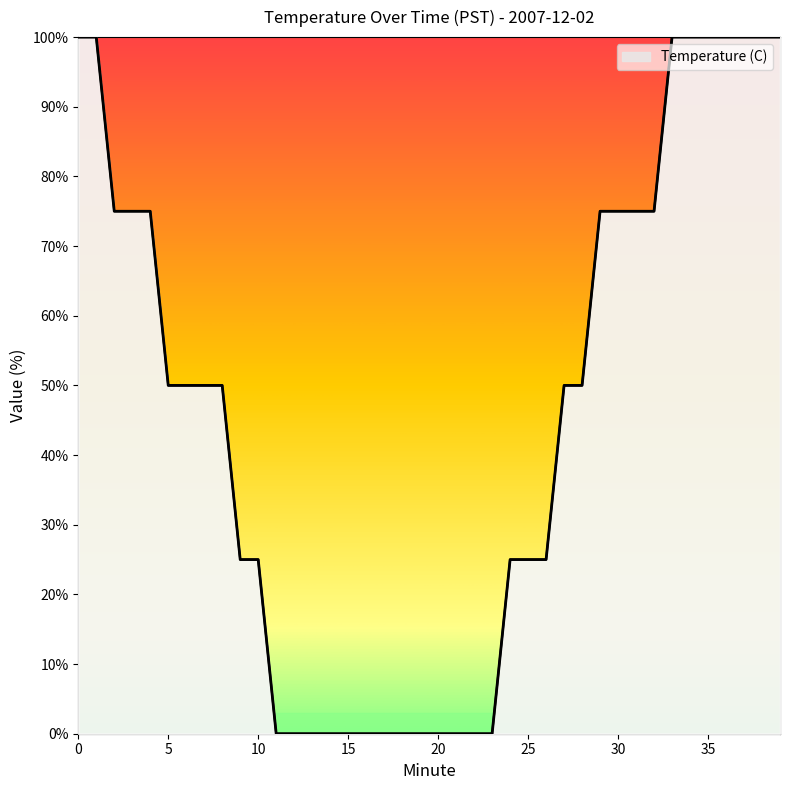

What is the greatest value displayed?

100